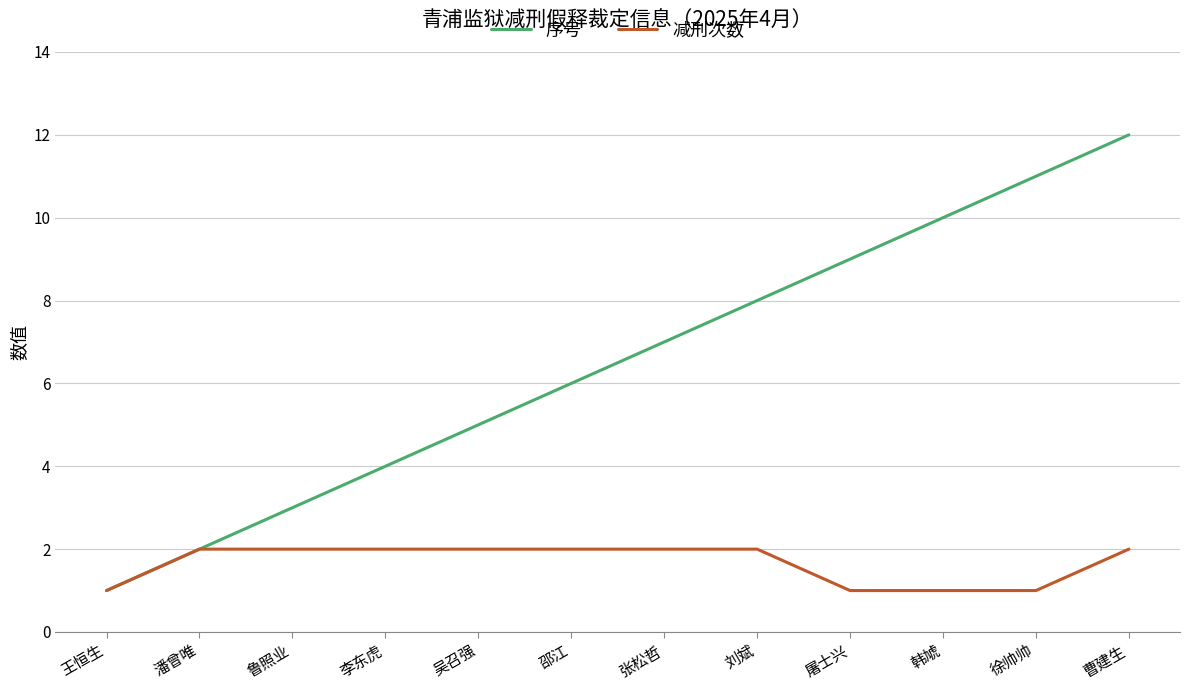

Reading left to right, list all the values displayed in this chart.

序号: 王恒生=1	潘曾唯=2	鲁照业=3	李东虎=4	吴召强=5	邵江=6	张松哲=7	刘斌=8	屠士兴=9	韩虓=10	徐帅帅=11	曹建生=12
减刑次数: 王恒生=1	潘曾唯=2	鲁照业=2	李东虎=2	吴召强=2	邵江=2	张松哲=2	刘斌=2	屠士兴=1	韩虓=1	徐帅帅=1	曹建生=2